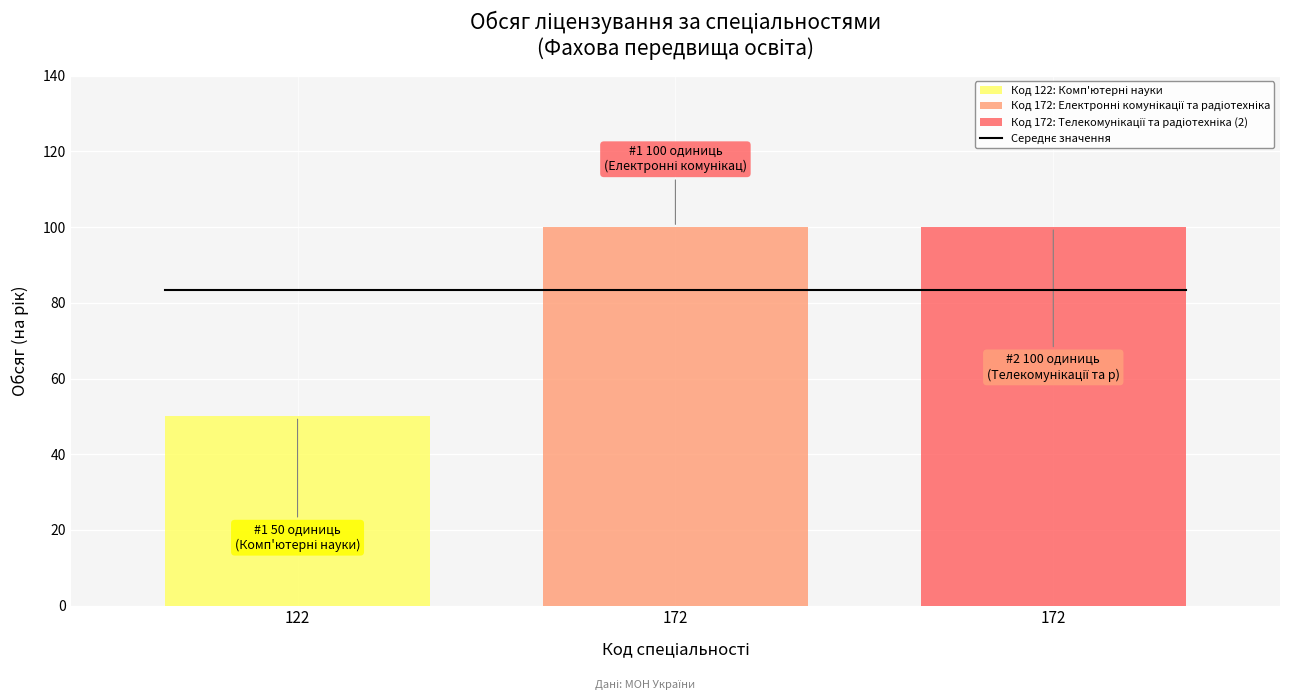

Is it true that the value at 172 is 62?

False